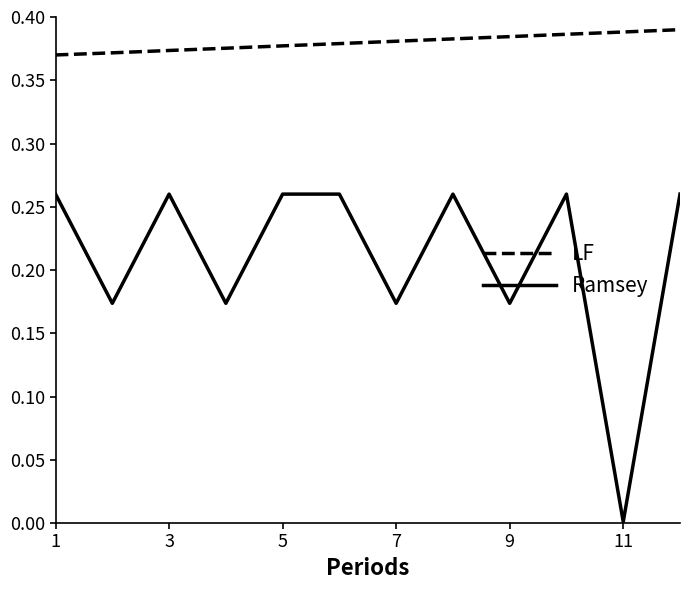

True or false: Ramsey and LF intersect in this chart.

False